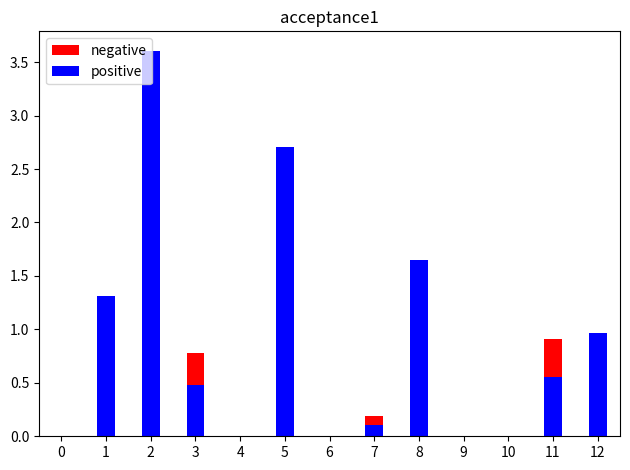

Is it true that positive equals 0.2 at 11?

False